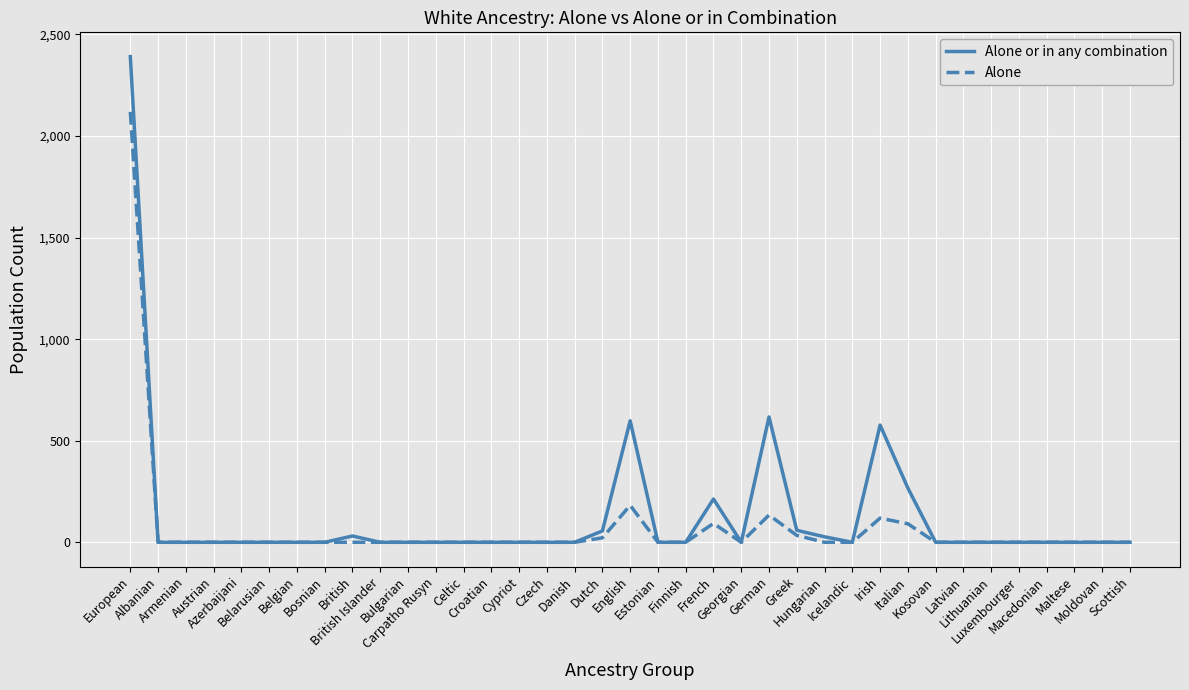

At which label is Alone closest to 1059?

English